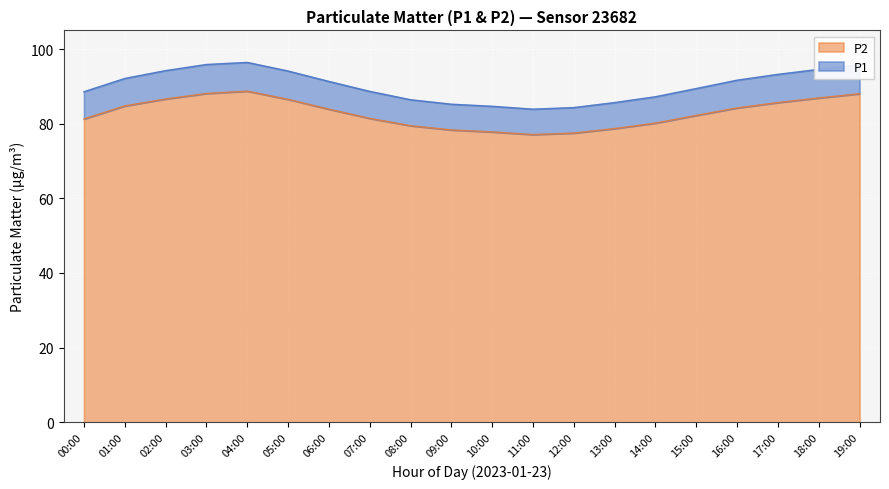

Between 03:00 and 08:00, which series saw the biggest shift?

P1